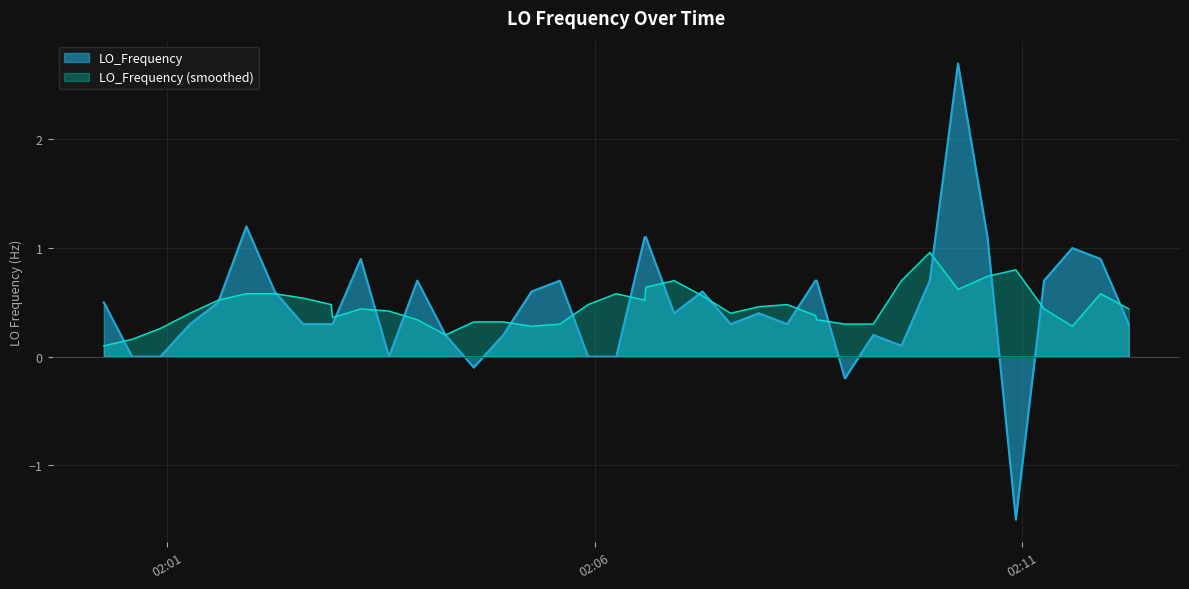

What is the difference between the maximum and minimum values?

4.2